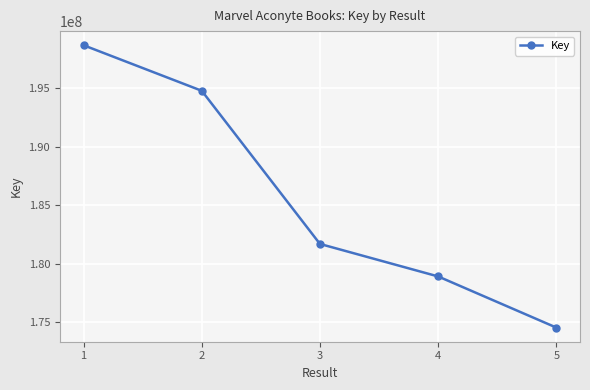

Count the number of categories in the chart.

5